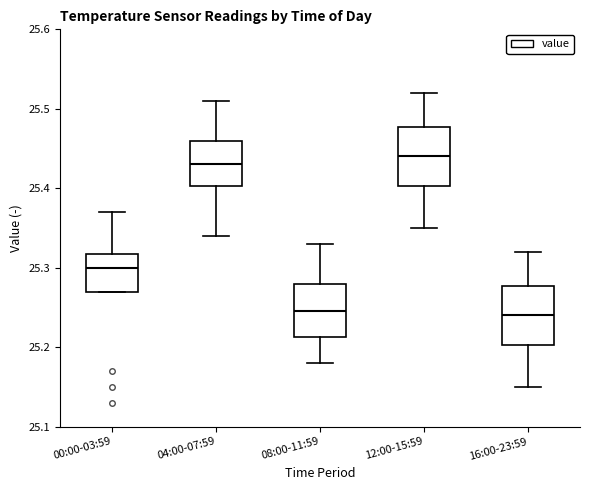

Reading left to right, read every box against the y-axis: the position of its median line, the range the box covers, and the ends of its whiskers. The values are not printed on the chart, so give them approximately, as read against the axis.

00:00-03:59: median 25.30, box 25.27 to 25.32, whiskers 25.27 to 25.37
04:00-07:59: median 25.43, box 25.40 to 25.46, whiskers 25.34 to 25.51
08:00-11:59: median 25.25, box 25.21 to 25.28, whiskers 25.18 to 25.33
12:00-15:59: median 25.44, box 25.40 to 25.48, whiskers 25.35 to 25.52
16:00-23:59: median 25.24, box 25.20 to 25.28, whiskers 25.15 to 25.32